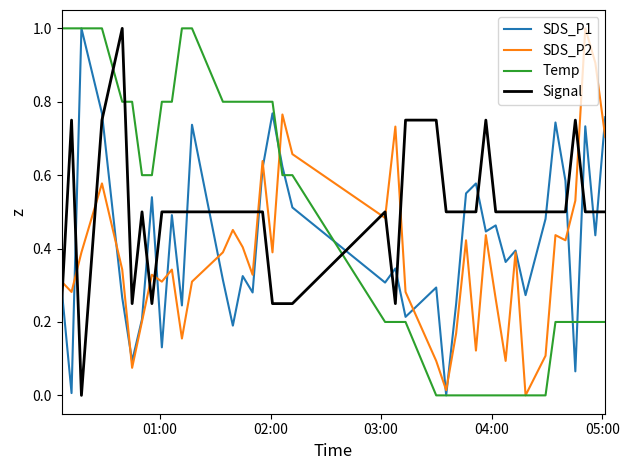

What is the maximum value shown in the chart?

1.0